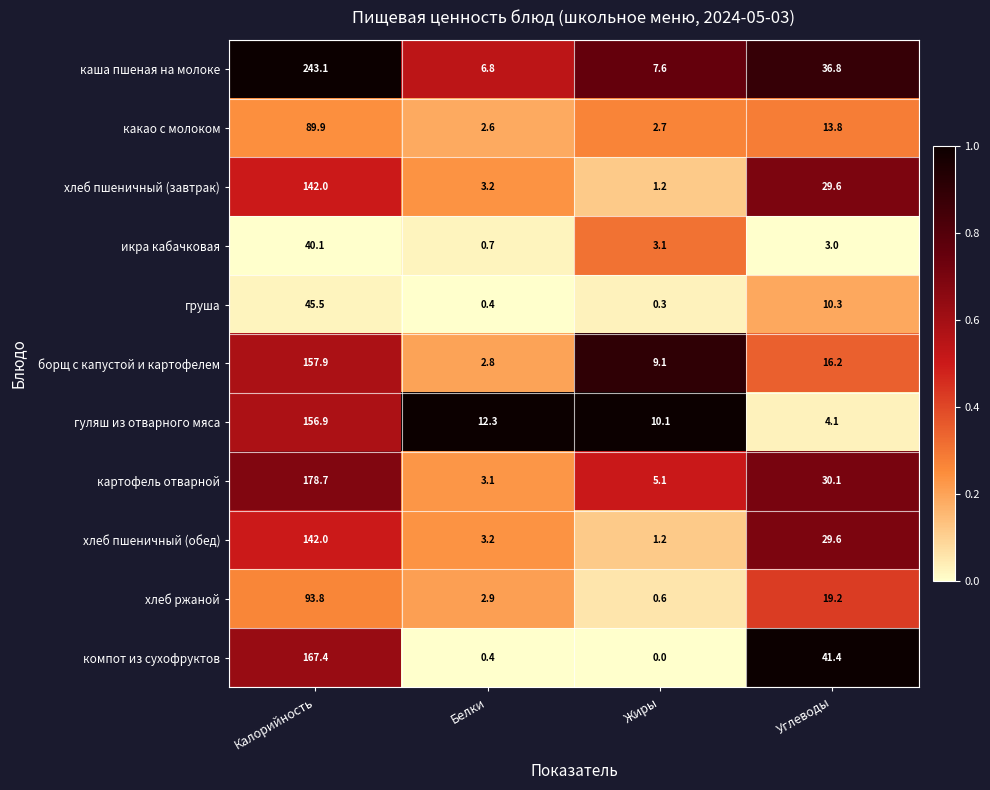

The икра кабачковая series shows 40.1 at Калорийность. True or false?

True